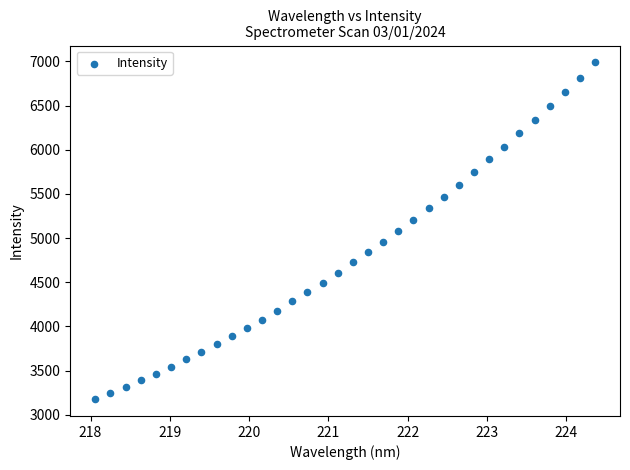

What is the range of Y values (max minus min)?

3811.7